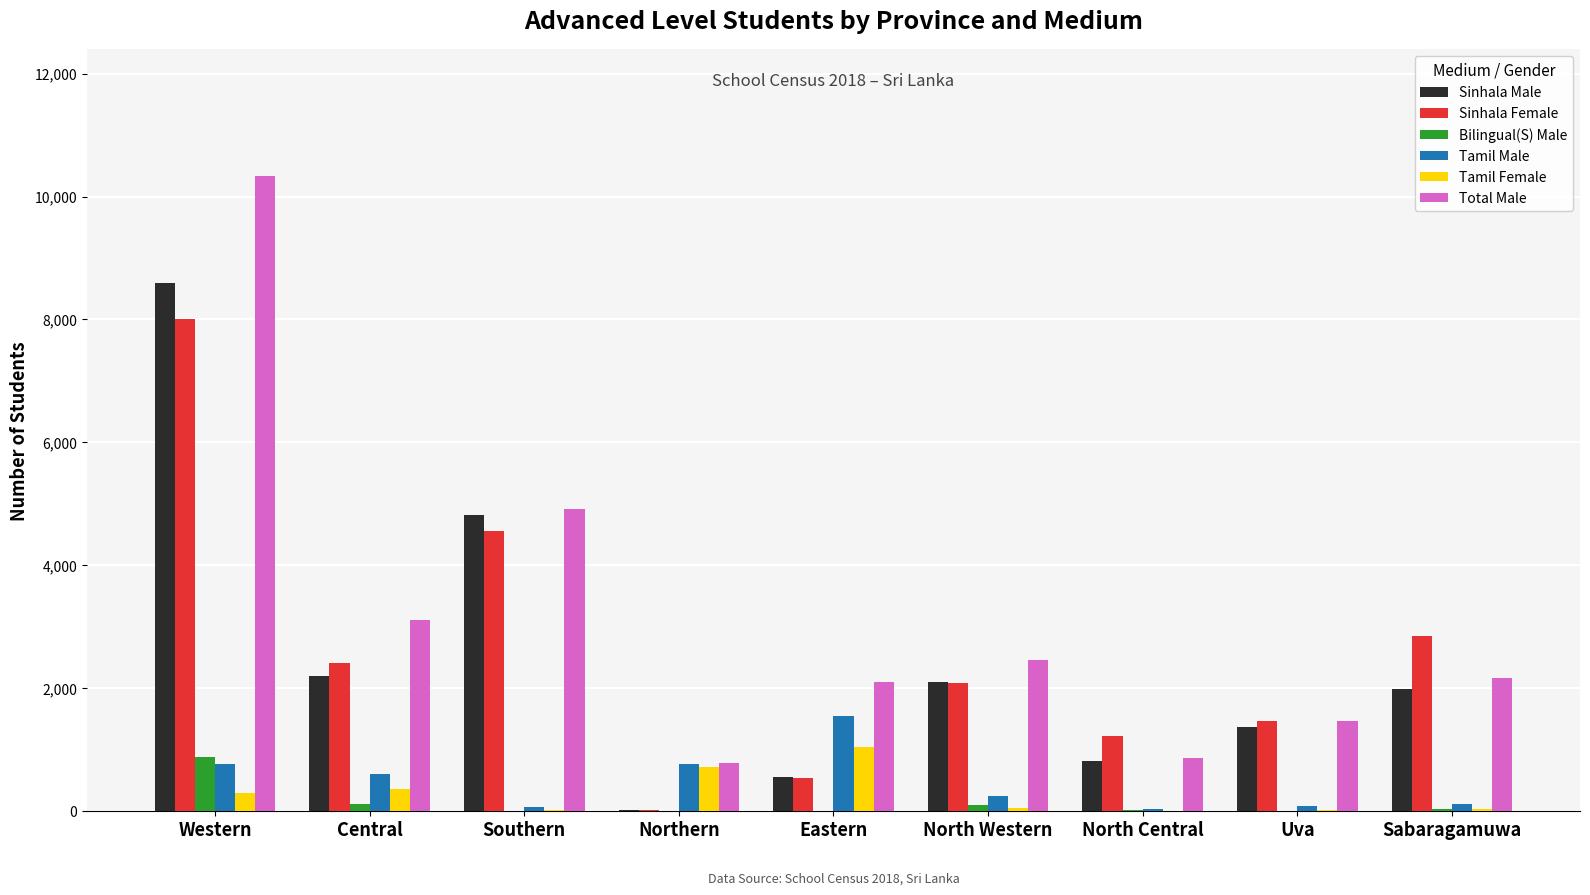

Which label corresponds to the largest value in the chart?

Western